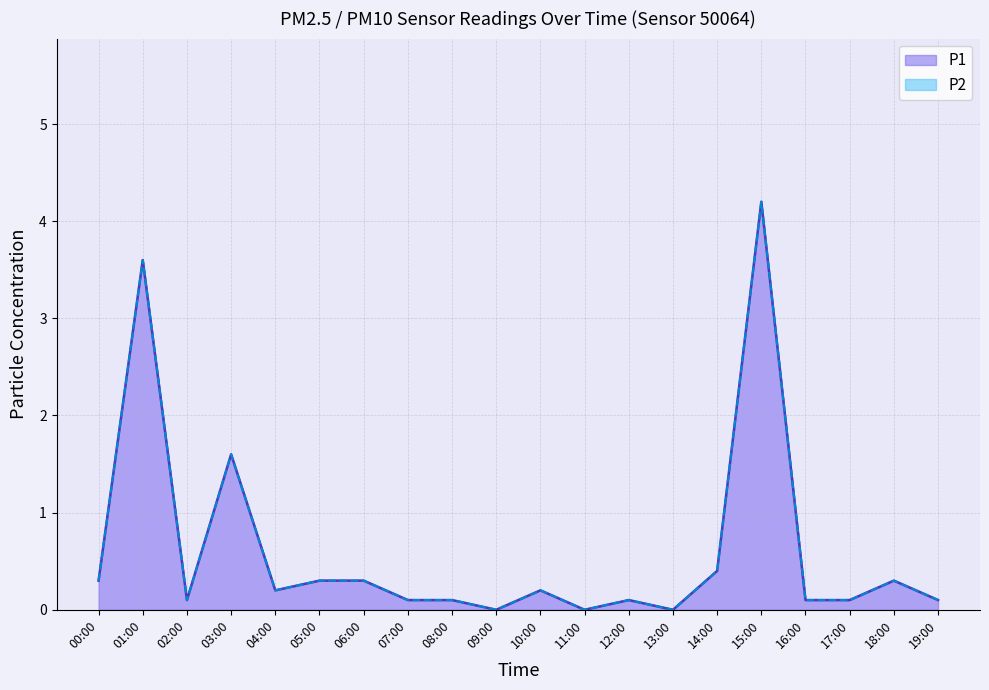

True or false: the data shows 2.3 at 15:00.

False